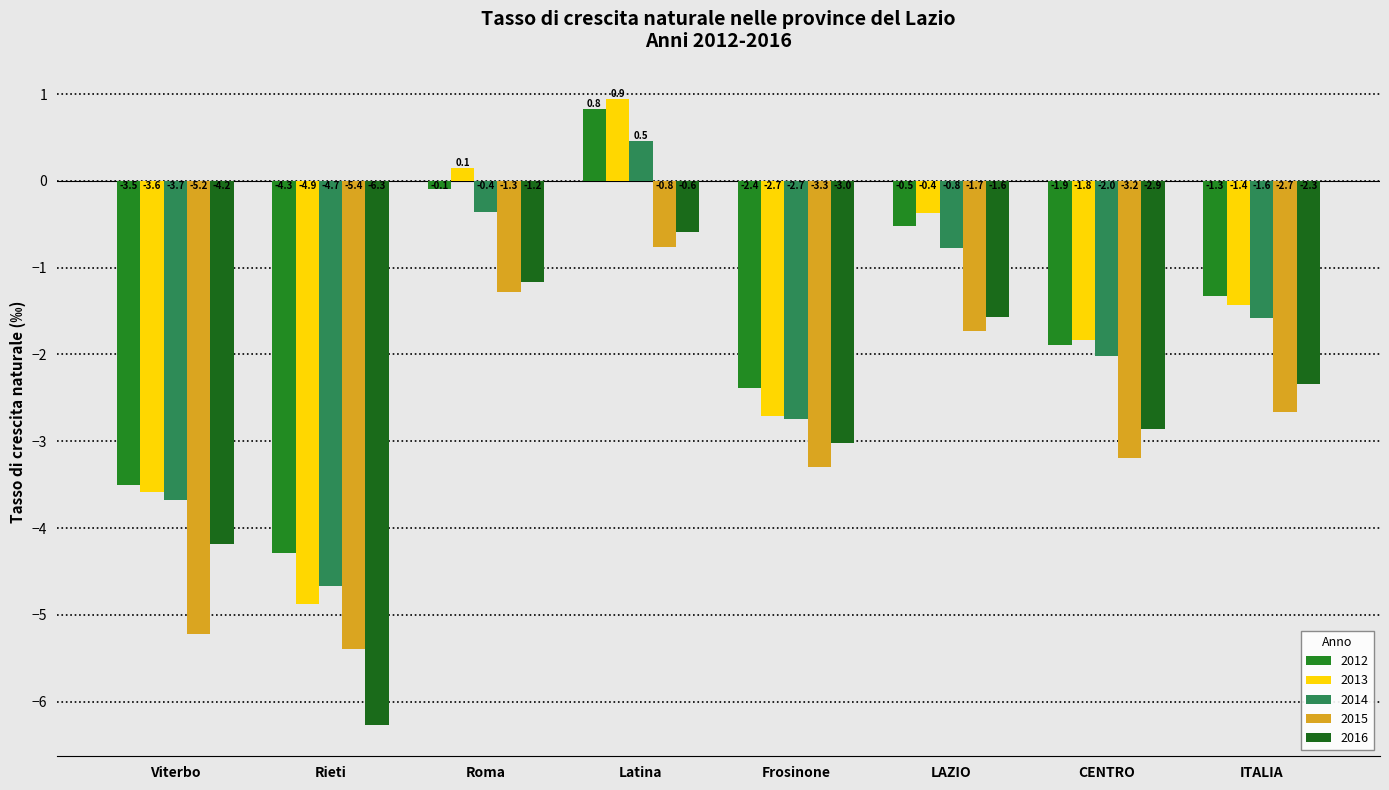

What is the highest value of the 2016 series?

-0.6